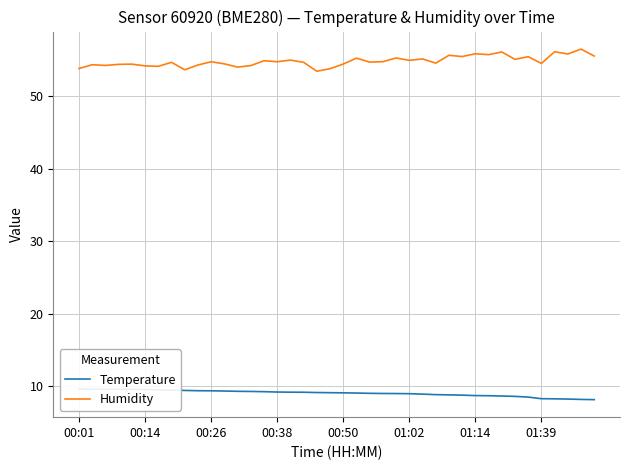

What is the highest value of the Humidity series?

56.5